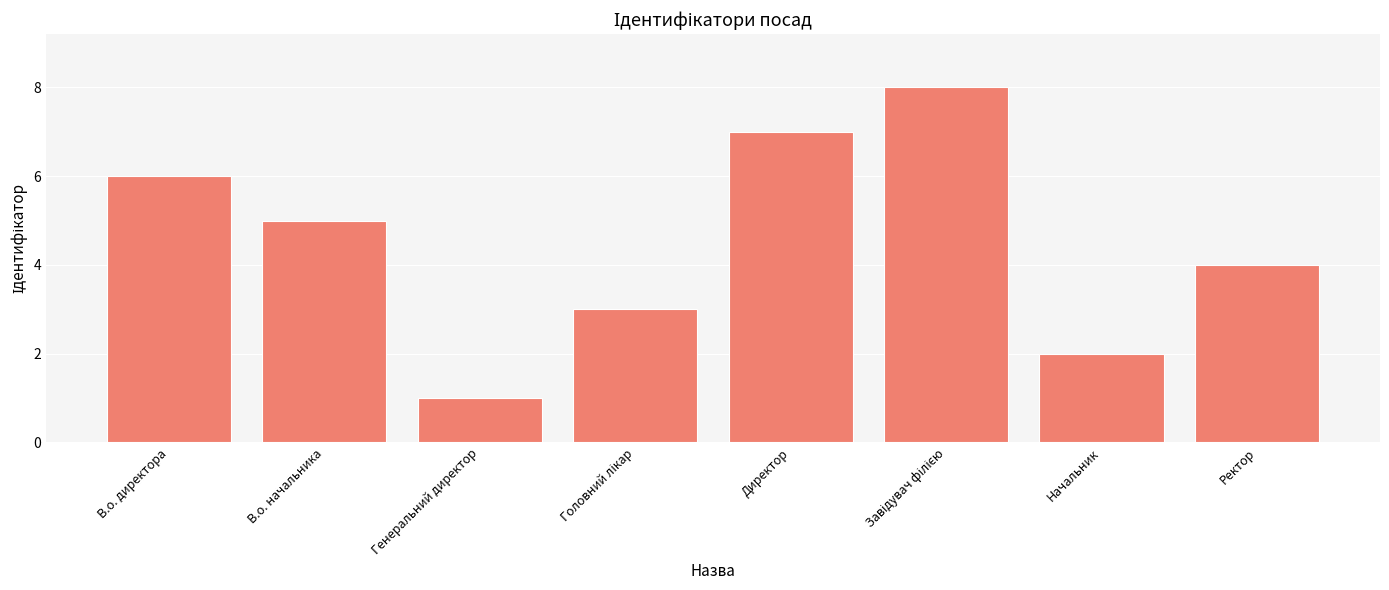

At which label is the value closest to 4?

Ректор